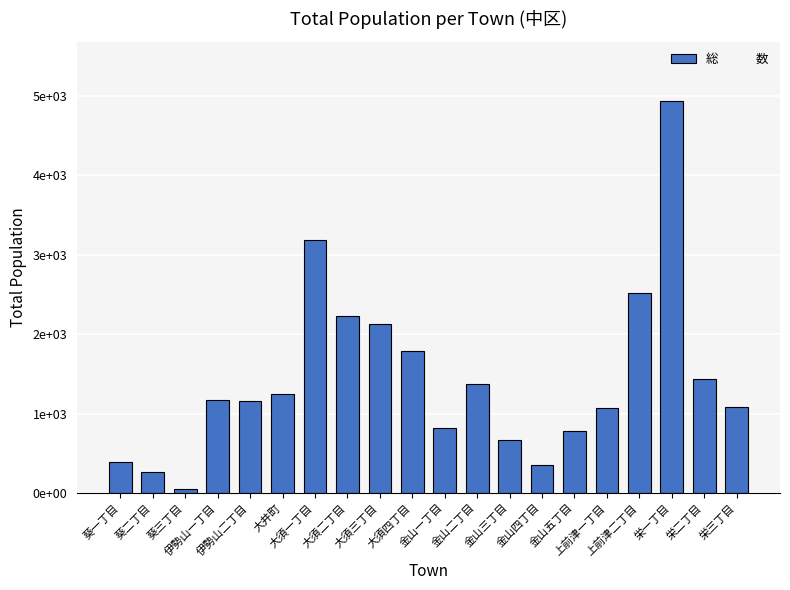

What is the value of the 4th bar from the left?

1174